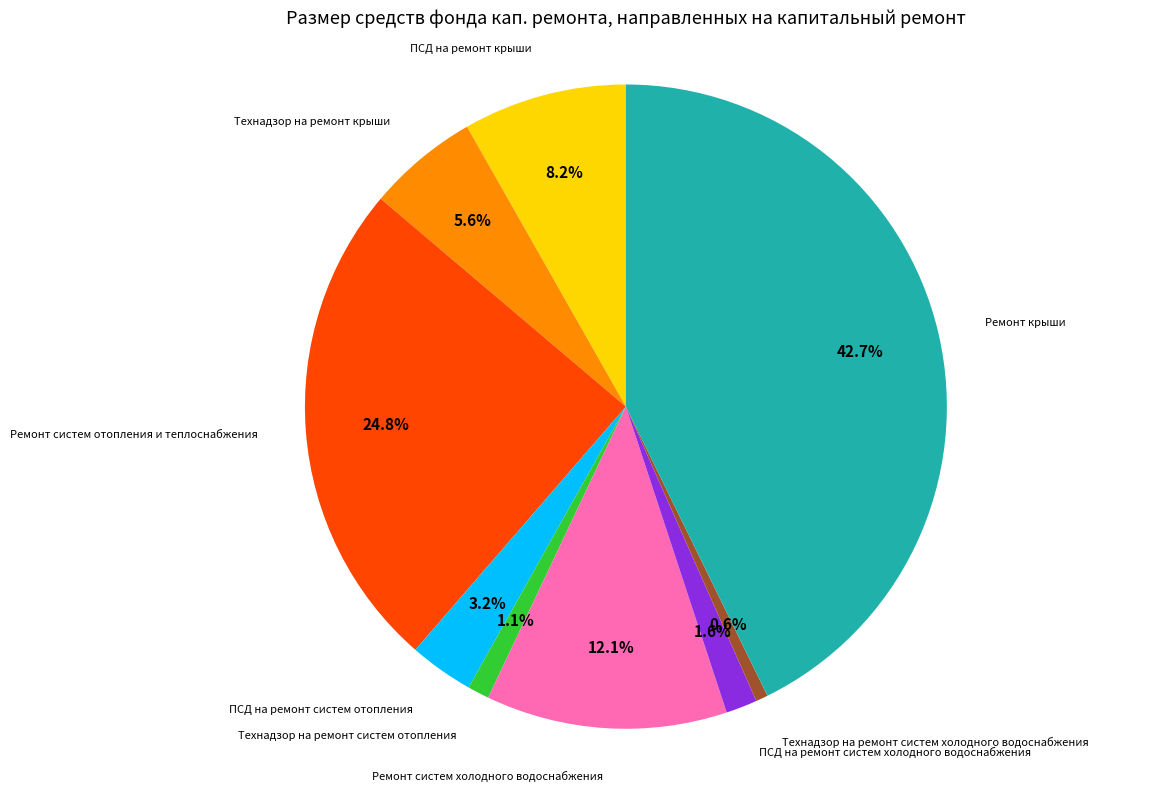

Is there any slice that represents more than half of the pie?

No